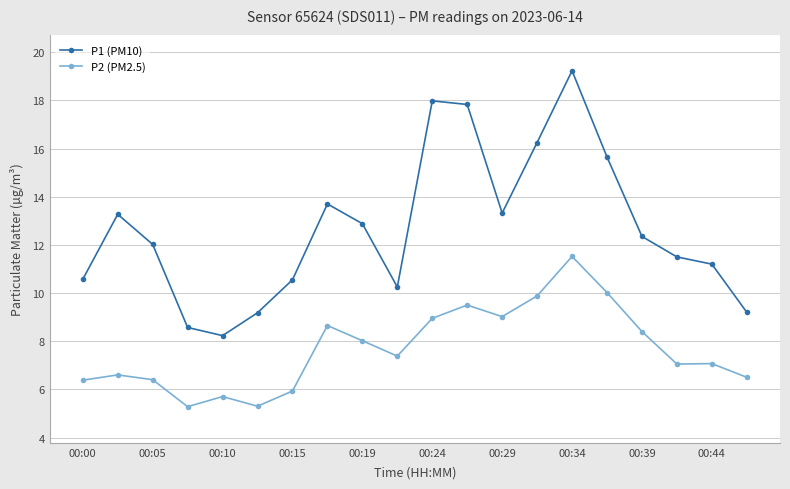

Which series has the widest spread of values?

P1 (PM10)